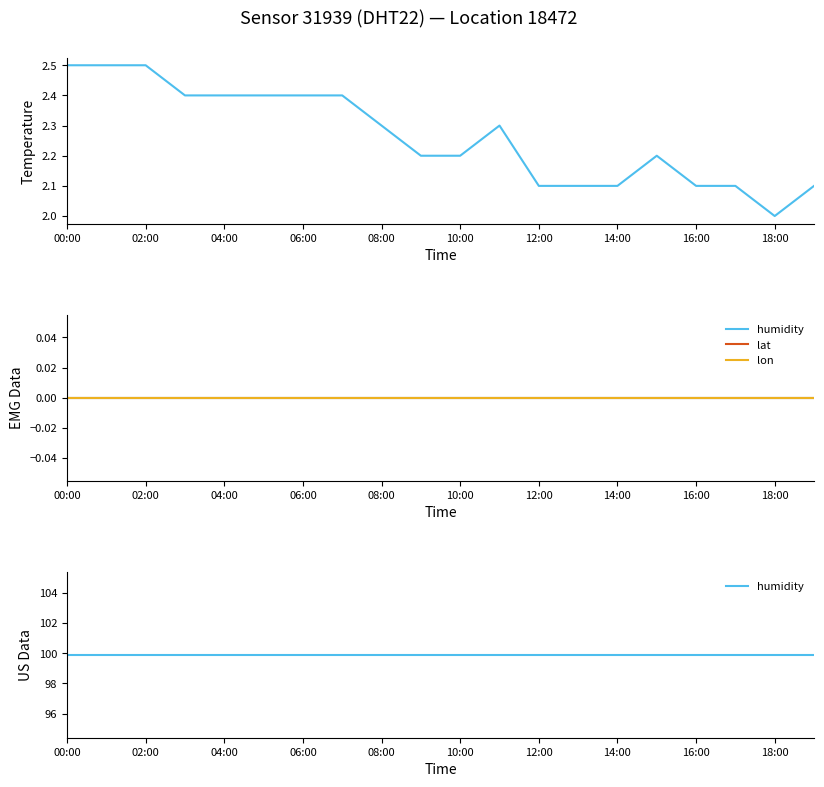

Does the chart have visible grid lines?

No